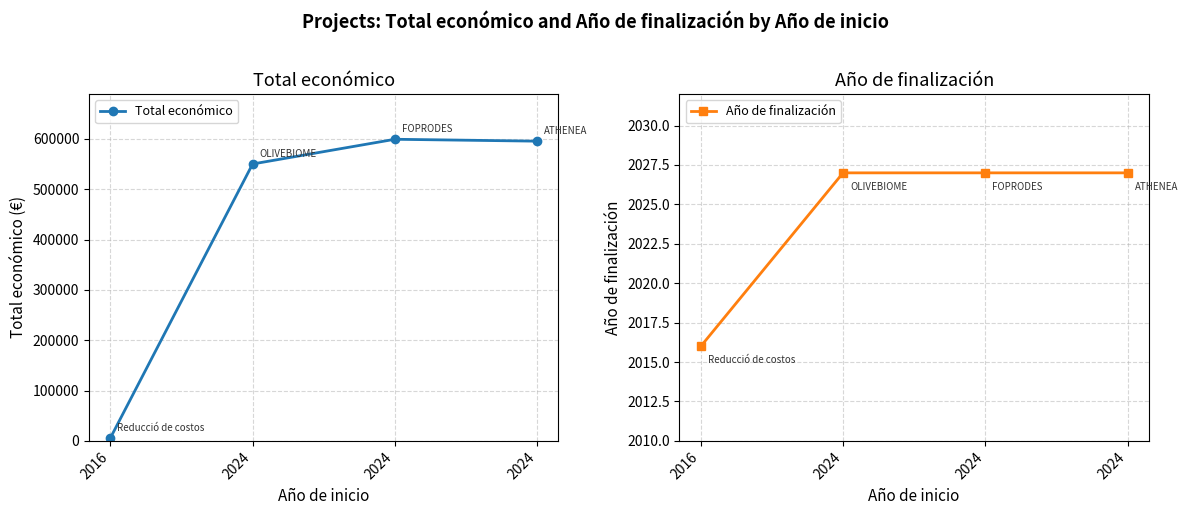

Reading left to right, extract all data points from this chart.

Total económico: 5718	550111	599211	595436
Año de finalización: 2016	2027	2027	2027